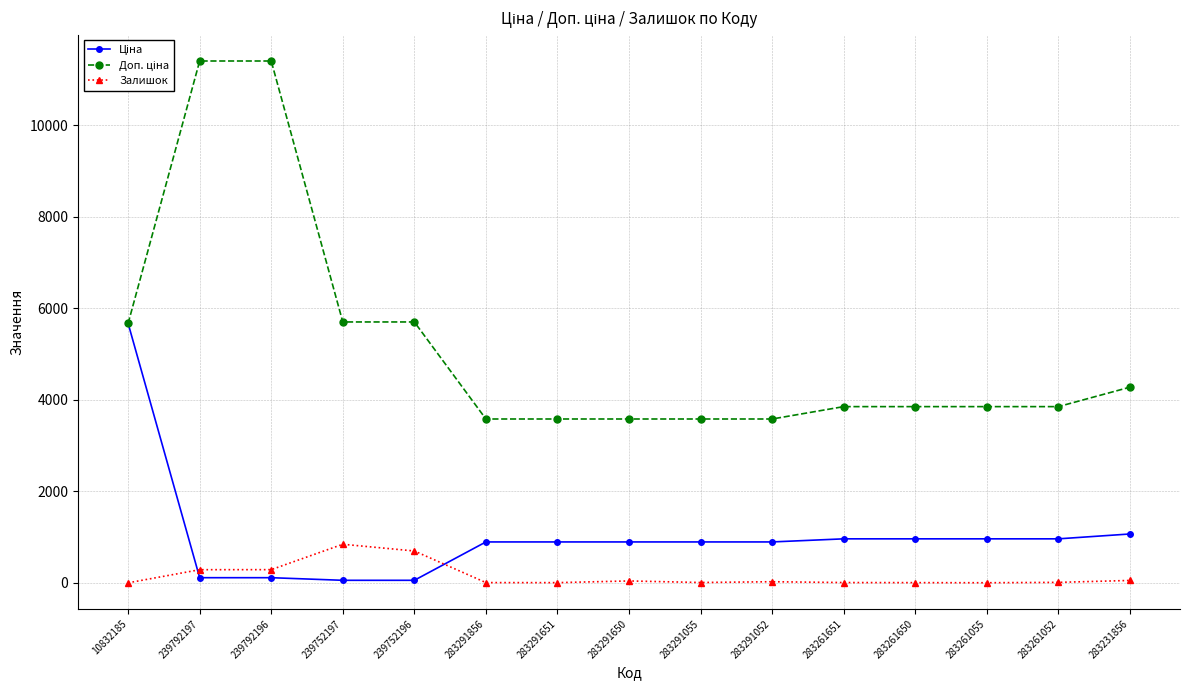

What is the difference between the highest and lowest values at 283261055?

3850.0